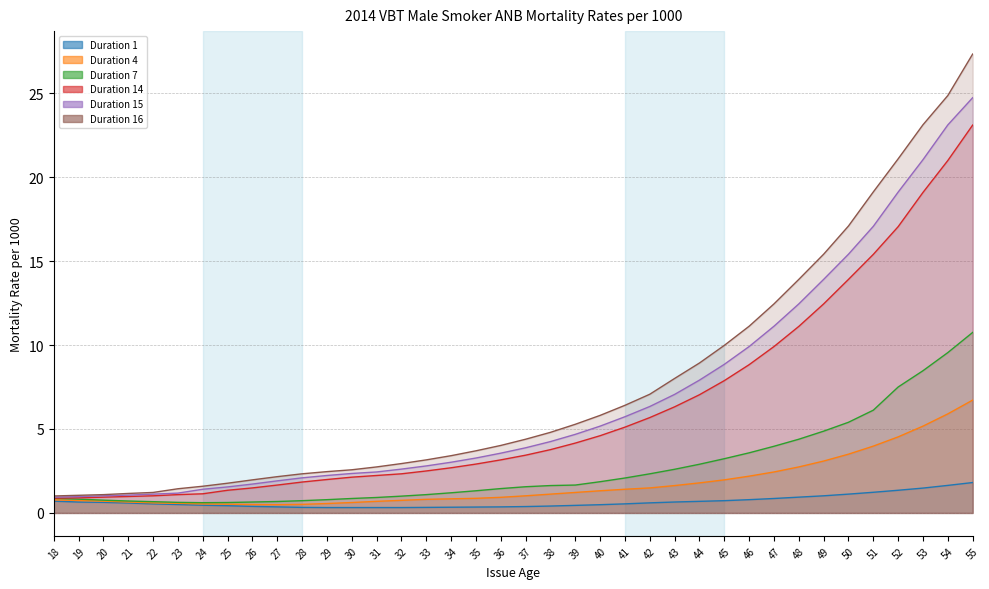

Reading left to right, transcribe all the data shown in this chart.

Duration 1: 18=0.7	19=0.7	20=0.6	21=0.6	22=0.5	23=0.5	24=0.5	25=0.4	26=0.4	27=0.4	28=0.3	29=0.3	30=0.3	31=0.3	32=0.3	33=0.3	34=0.3	35=0.3	36=0.4	37=0.4	38=0.4	39=0.5	40=0.5	41=0.5	42=0.6	43=0.7	44=0.7	45=0.7	46=0.8	47=0.9	48=0.9	49=1.0	50=1.1	51=1.2	52=1.4	53=1.5	54=1.6	55=1.8
Duration 4: 18=0.8	19=0.7	20=0.7	21=0.7	22=0.6	23=0.6	24=0.5	25=0.5	26=0.5	27=0.5	28=0.5	29=0.6	30=0.6	31=0.7	32=0.8	33=0.8	34=0.8	35=0.9	36=0.9	37=1.0	38=1.1	39=1.2	40=1.3	41=1.4	42=1.5	43=1.6	44=1.8	45=2.0	46=2.2	47=2.4	48=2.7	49=3.1	50=3.5	51=4.0	52=4.5	53=5.2	54=5.9	55=6.7
Duration 7: 18=0.9	19=0.8	20=0.8	21=0.7	22=0.7	23=0.6	24=0.6	25=0.6	26=0.7	27=0.7	28=0.7	29=0.8	30=0.9	31=0.9	32=1.0	33=1.1	34=1.2	35=1.3	36=1.4	37=1.6	38=1.6	39=1.7	40=1.9	41=2.1	42=2.3	43=2.6	44=2.9	45=3.2	46=3.6	47=4.0	48=4.4	49=4.9	50=5.4	51=6.1	52=7.5	53=8.5	54=9.6	55=10.8
Duration 14: 18=0.9	19=0.9	20=0.9	21=1.0	22=1.0	23=1.1	24=1.1	25=1.4	26=1.5	27=1.7	28=1.8	29=2.0	30=2.1	31=2.2	32=2.3	33=2.5	34=2.7	35=2.9	36=3.2	37=3.4	38=3.8	39=4.2	40=4.6	41=5.1	42=5.7	43=6.3	44=7.0	45=7.9	46=8.8	47=9.9	48=11.1	49=12.4	50=13.9	51=15.4	52=17.1	53=19.1	54=21.0	55=23.1
Duration 15: 18=0.9	19=1.0	20=1.0	21=1.1	22=1.1	23=1.2	24=1.4	25=1.6	26=1.7	27=1.9	28=2.1	29=2.2	30=2.4	31=2.4	32=2.6	33=2.8	34=3.0	35=3.3	36=3.6	37=3.9	38=4.2	39=4.7	40=5.2	41=5.7	42=6.3	43=7.1	44=7.9	45=8.8	46=9.9	47=11.1	48=12.4	49=13.9	50=15.4	51=17.1	52=19.1	53=21.0	54=23.1	55=24.7
Duration 16: 18=1.0	19=1.1	20=1.1	21=1.2	22=1.2	23=1.4	24=1.6	25=1.8	26=2.0	27=2.2	28=2.3	29=2.5	30=2.6	31=2.7	32=2.9	33=3.2	34=3.4	35=3.7	36=4.0	37=4.4	38=4.8	39=5.3	40=5.8	41=6.4	42=7.1	43=8.0	44=8.9	45=10.0	46=11.1	47=12.4	48=13.9	49=15.4	50=17.1	51=19.1	52=21.1	53=23.1	54=24.9	55=27.3